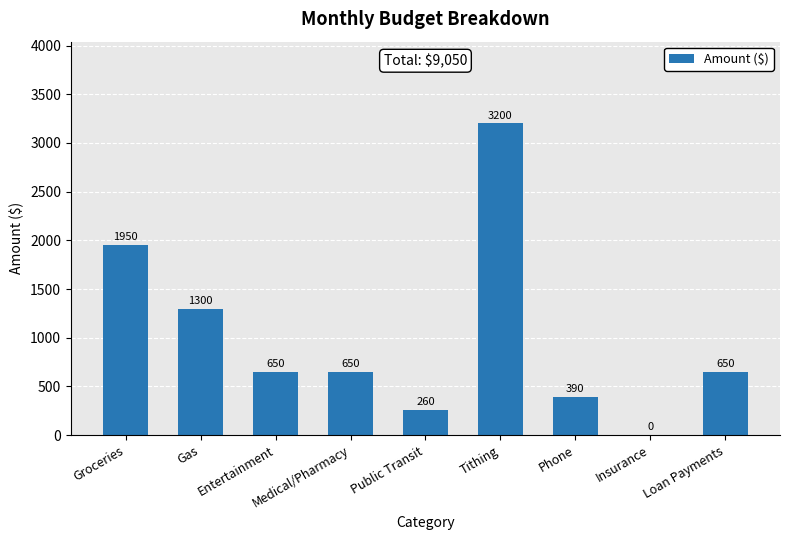

Count the number of data series in this chart.

1